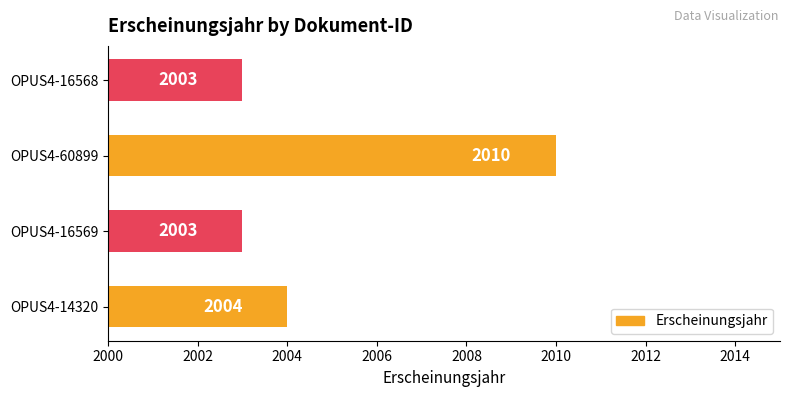

Reading top to bottom, transcribe all the data shown in this chart.

OPUS4-16568=2003	OPUS4-60899=2010	OPUS4-16569=2003	OPUS4-14320=2004